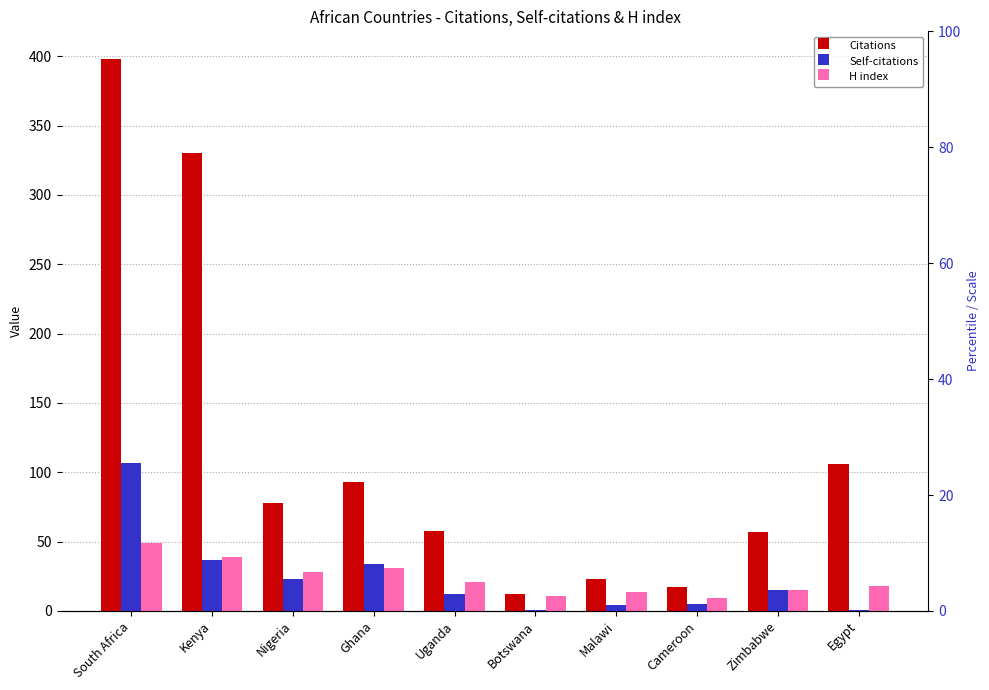

Which series has the largest total across all categories?

Citations